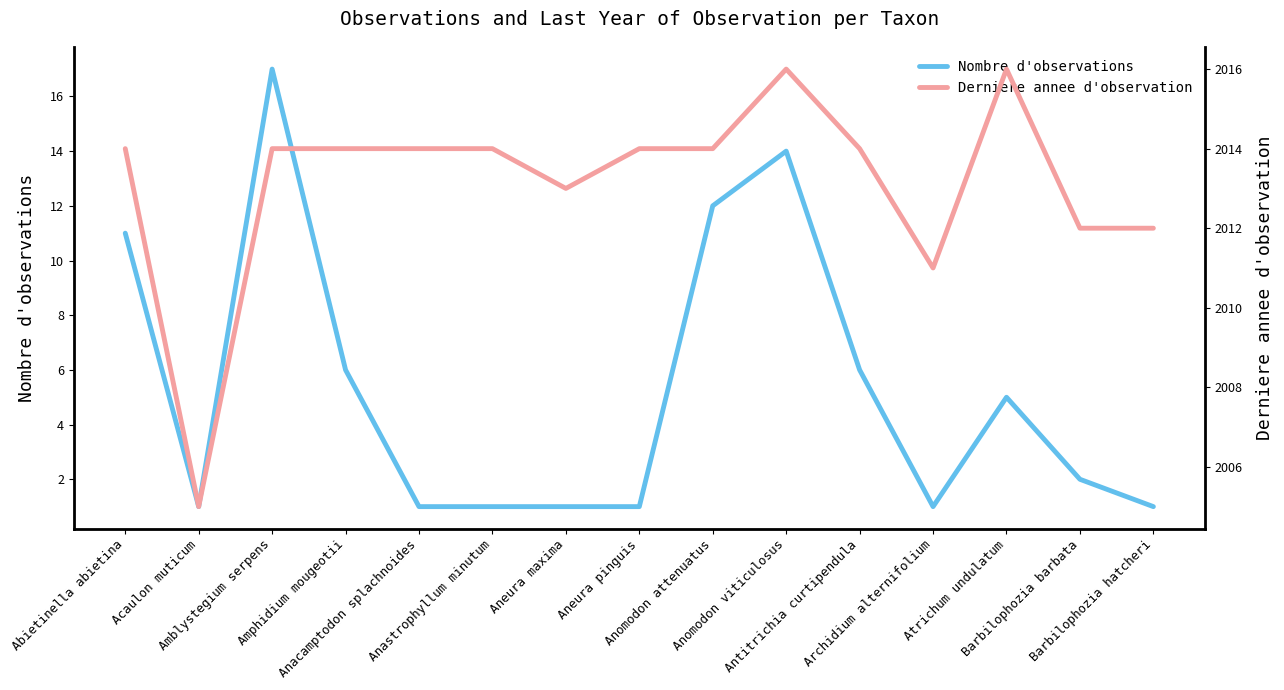

What is the value of the Nombre d'observations point at the 2nd from the left?

1